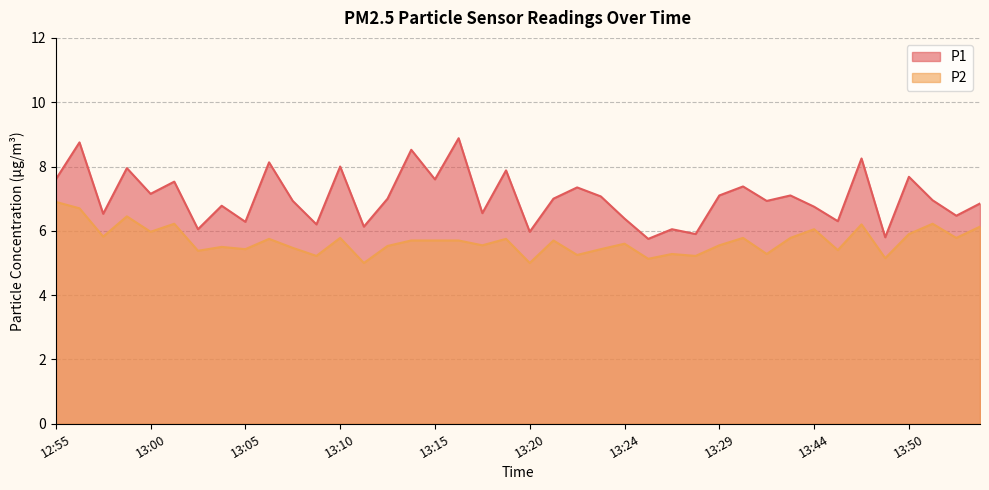

What is the average value of the P2 series?

5.7